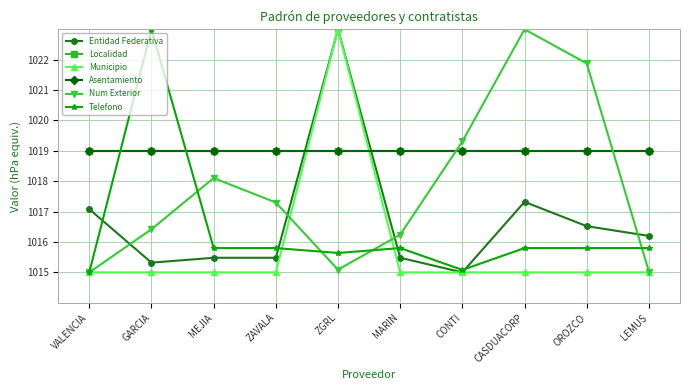

Which category has the highest value in the Num Exterior series?

CASDUACORP